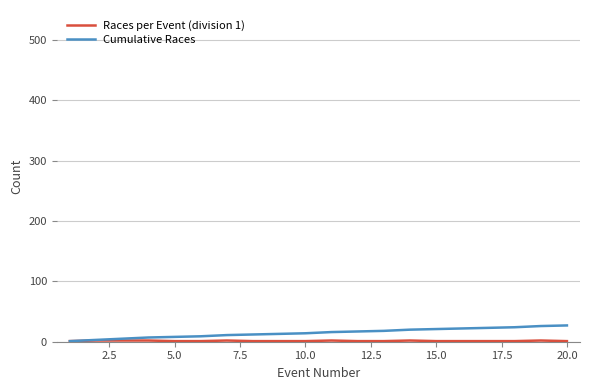

What is the highest value of the Cumulative Races series?

27